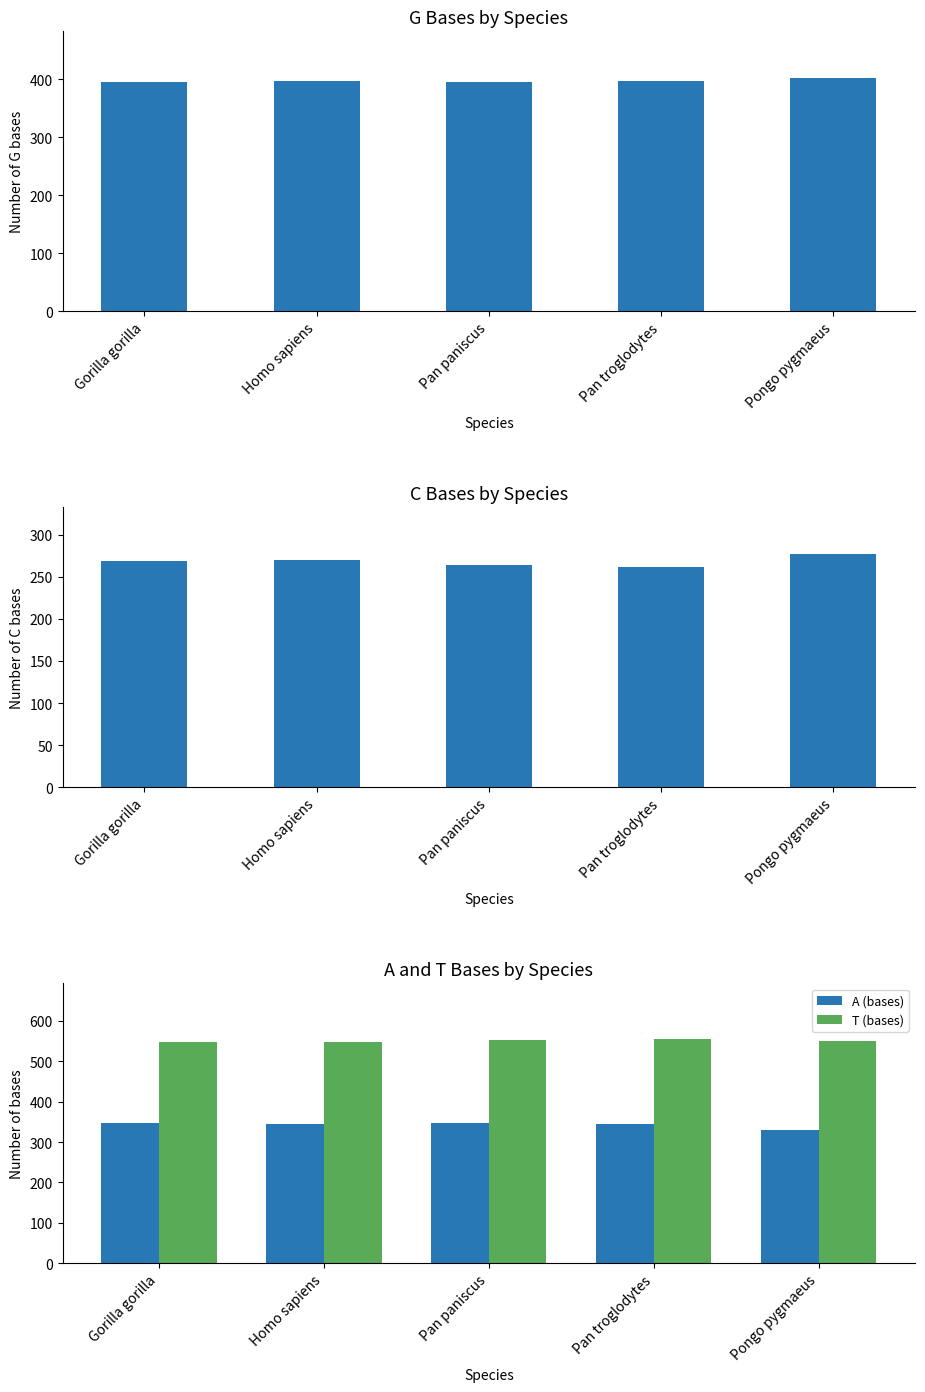

What is the label of the 4th bar from the right?

Homo sapiens